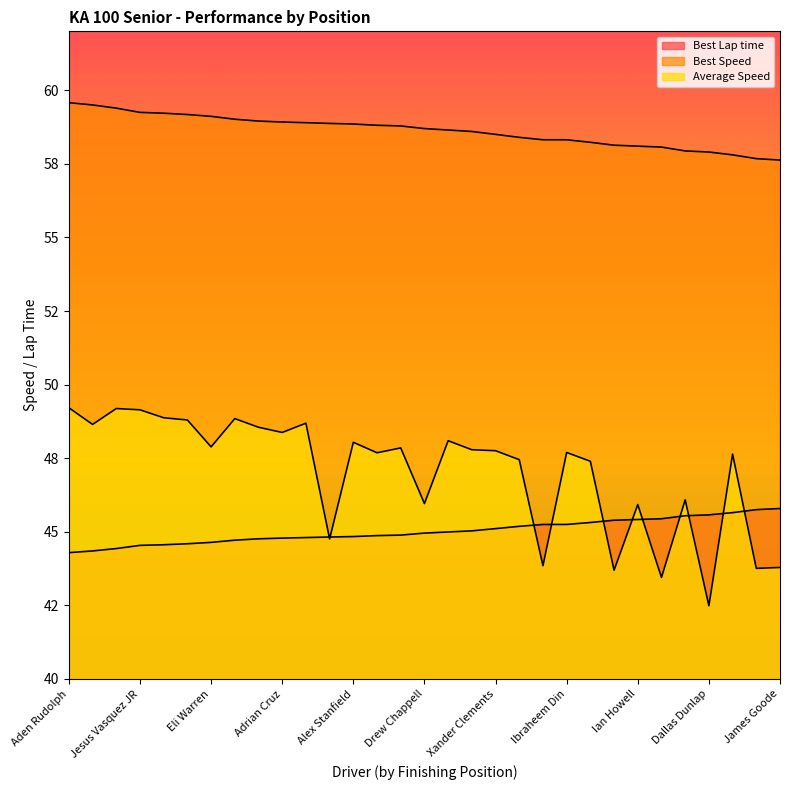

True or false: Best Speed and Average Speed intersect in this chart.

False